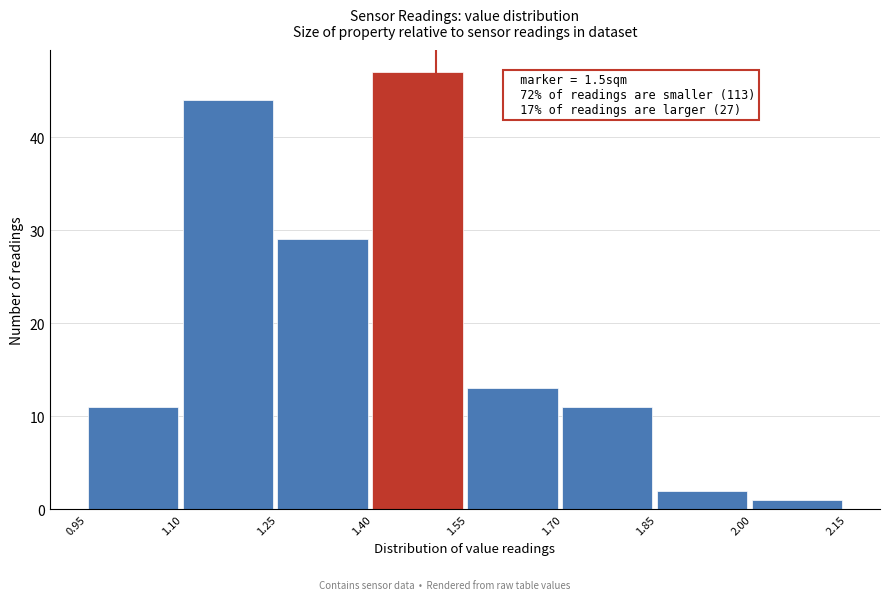

Over which range of the x-axis is the bar tallest?

1.40 to 1.55